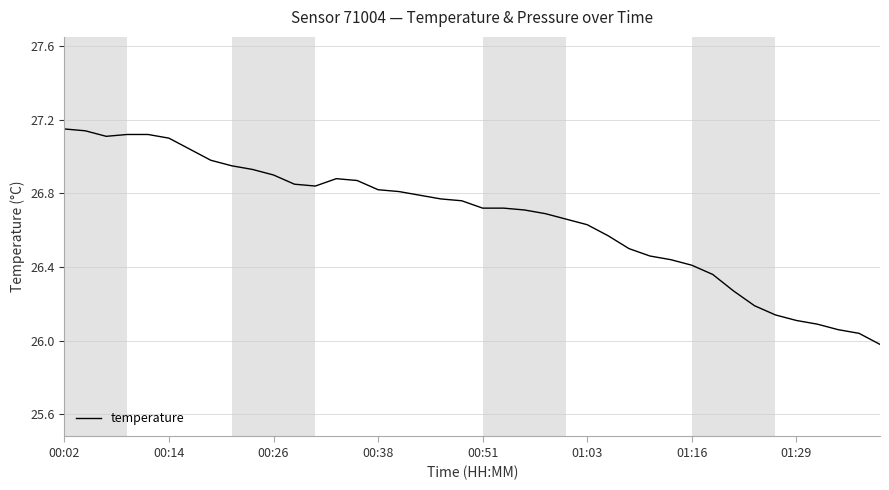

What is the difference between the maximum and minimum values?

1.2